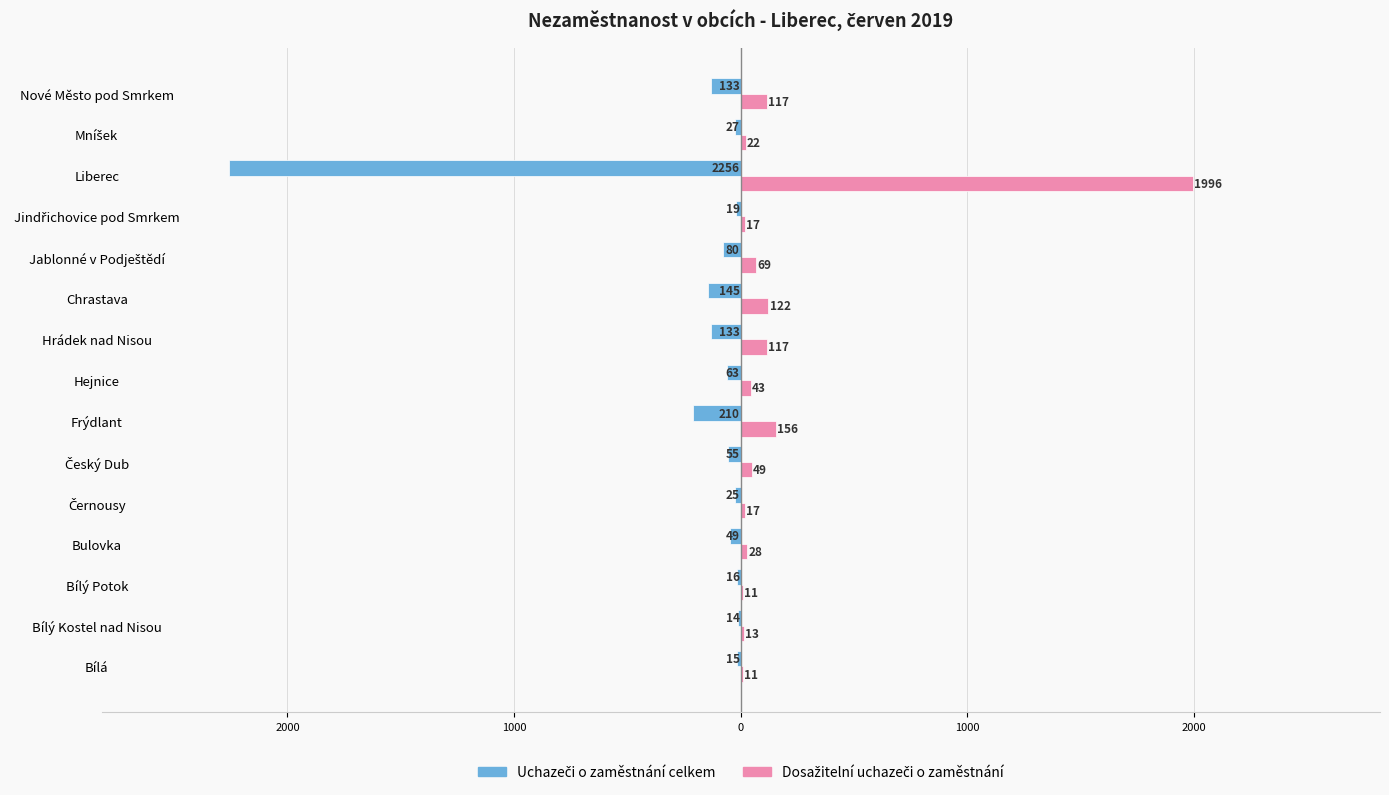

How many data points in Dosažitelní uchazeči o zaměstnání are less than 43?

7